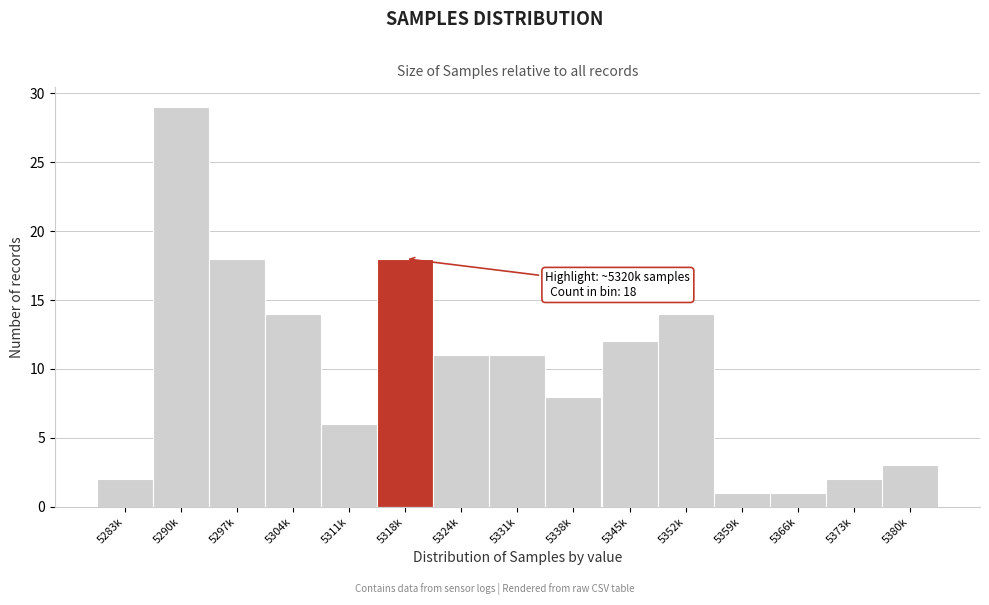

Reading right to left, transcribe all the data shown in this chart.

5380k=3	5373k=2	5366k=1	5359k=1	5352k=14	5345k=12	5338k=8	5331k=11	5324k=11	5318k=18	5311k=6	5304k=14	5297k=18	5290k=29	5283k=2